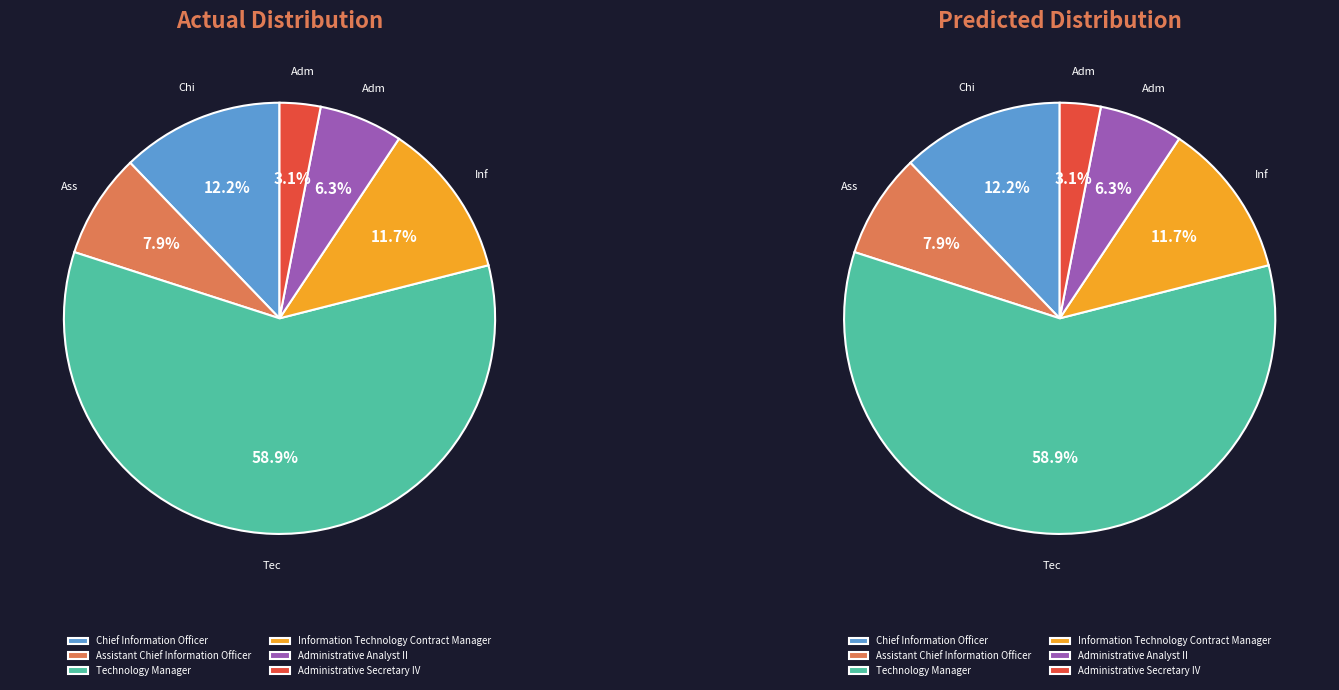

Is it true that Information Technology Contract Manager is 12% of the pie?

True